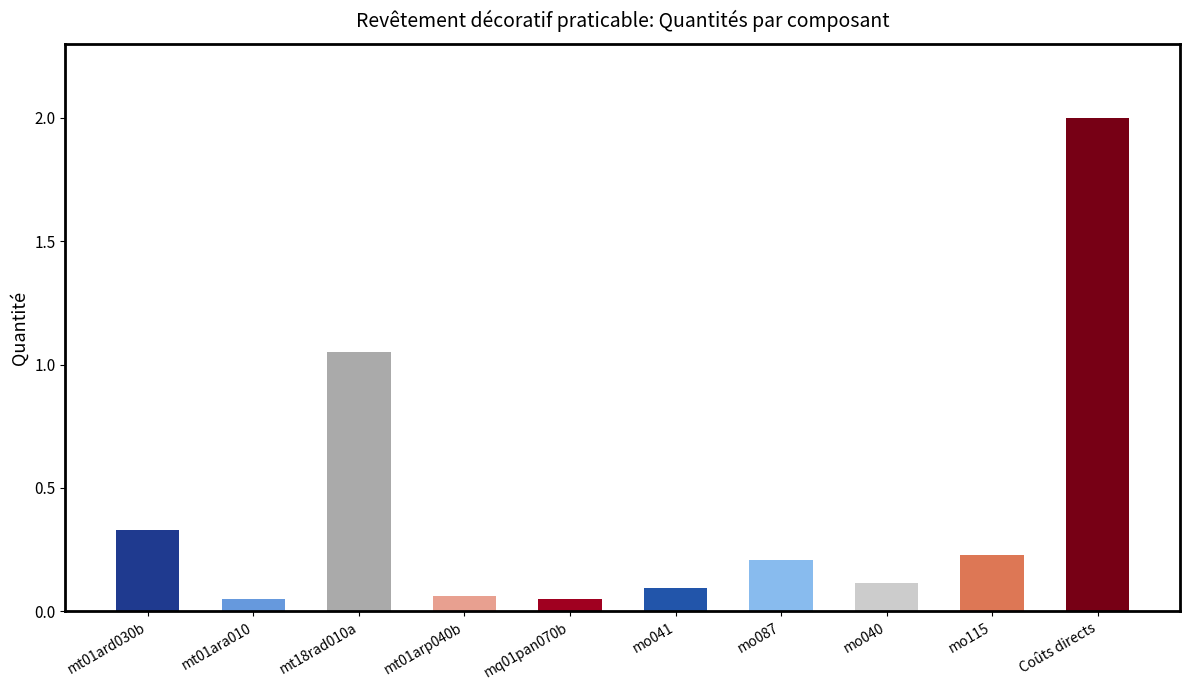

Where is the data nearest to the value 1?

mt18rad010a